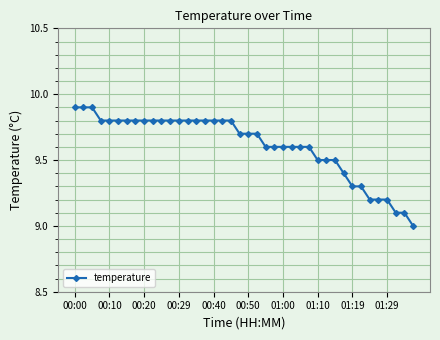

What is the maximum value shown in the chart?

9.9